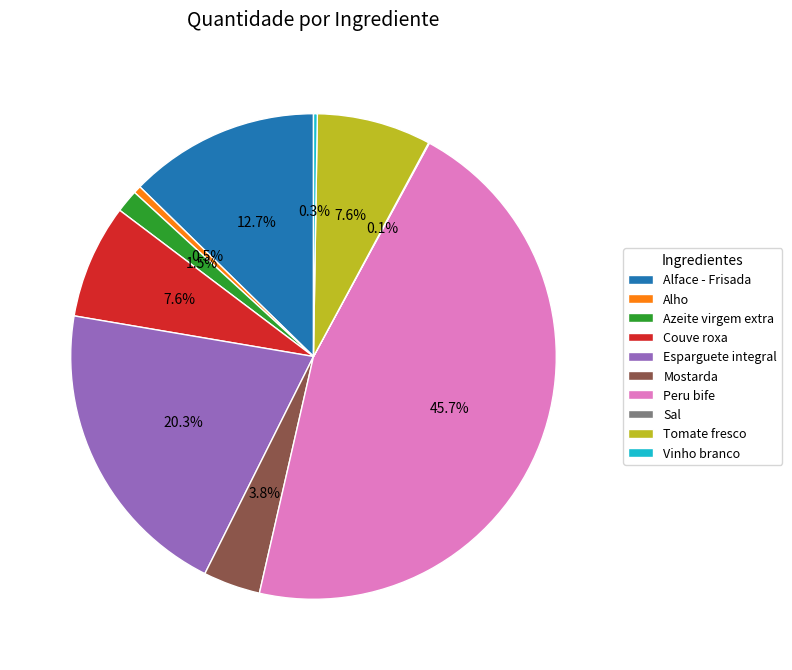

To the nearest percent, what is the combined percentage of Tomate fresco and Esparguete integral?

28%